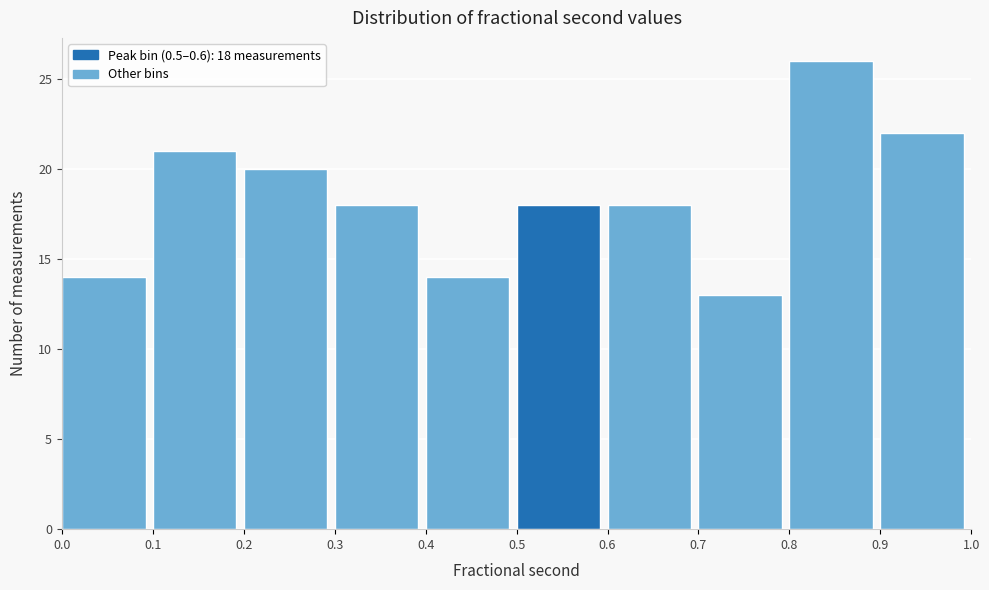

Over which range of the x-axis is the bar tallest?

0.8 to 0.9